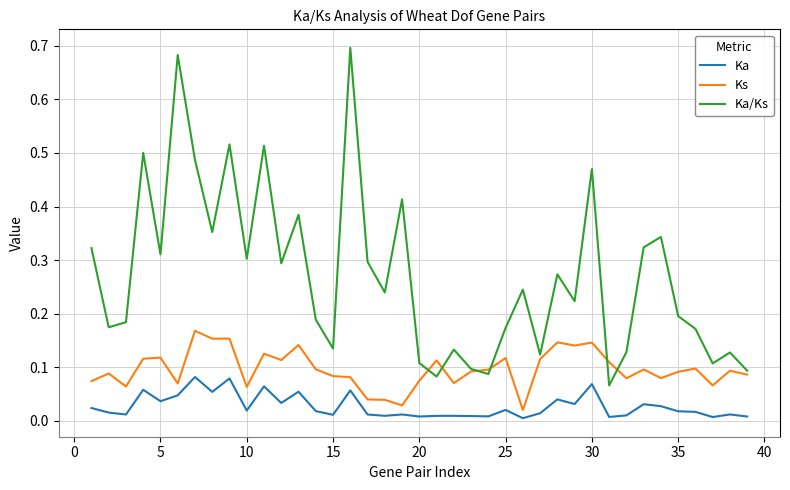

Rank the series by their maximum value, from highest to lowest.

Ka/Ks, Ks, Ka